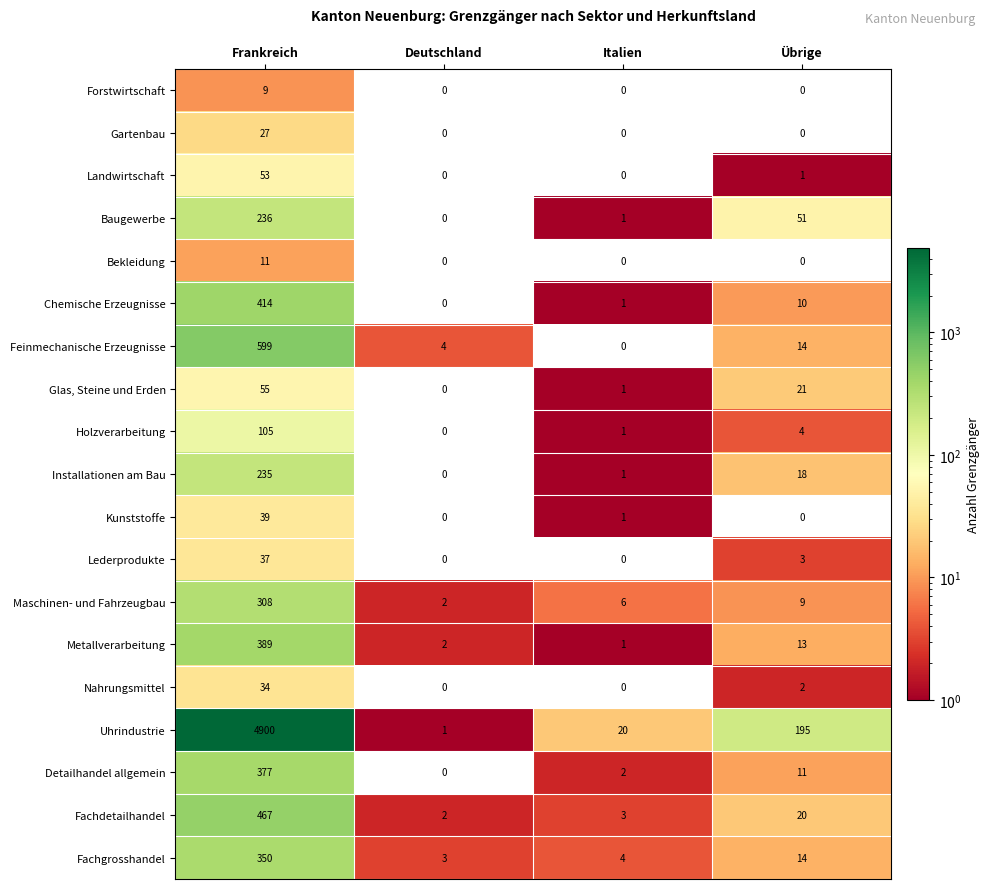

Where does the Detailhandel allgemein series first go above 11?

Frankreich